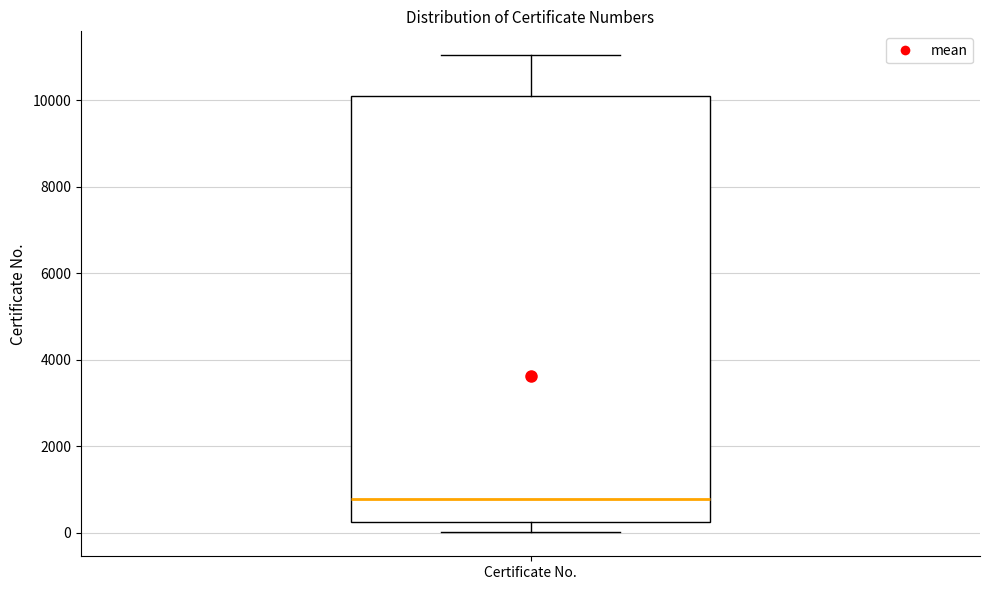

Read this box plot against the y-axis: the position of the median line, the range covered by the box, and the ends of both whiskers. The values are not printed on the chart, so give them approximately, as read against the axis.

median 800, box 200 to 10000, whiskers 0 to 11000